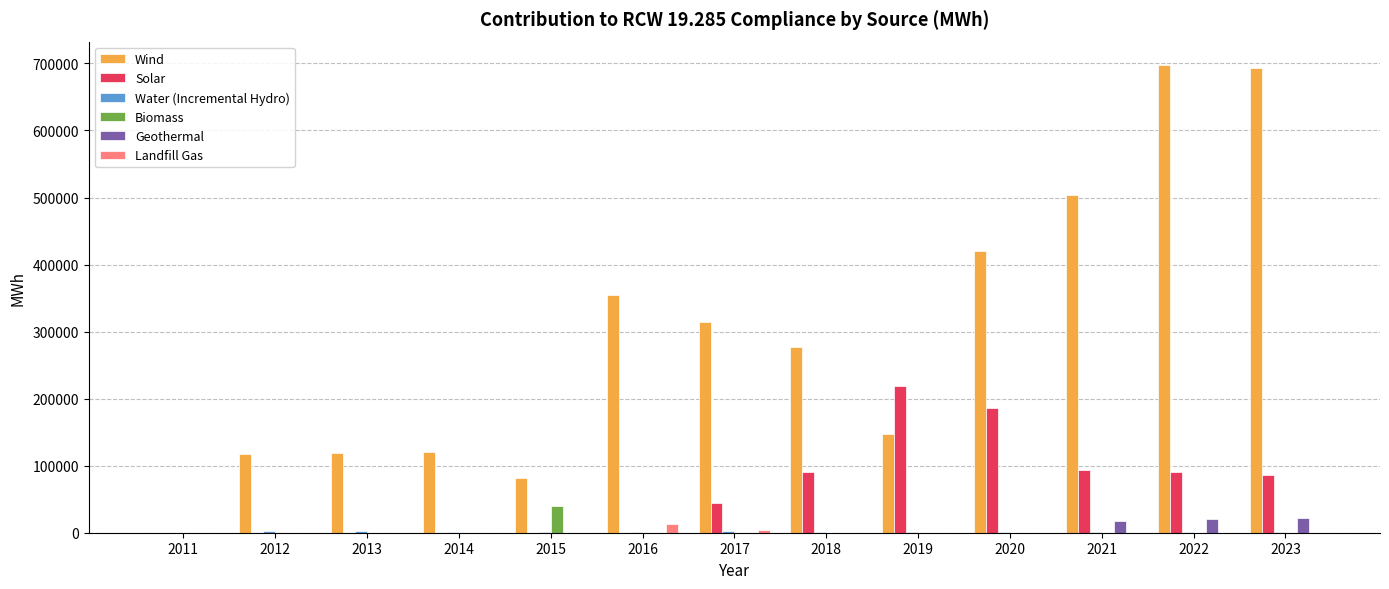

Which series has the largest total across all categories?

Wind